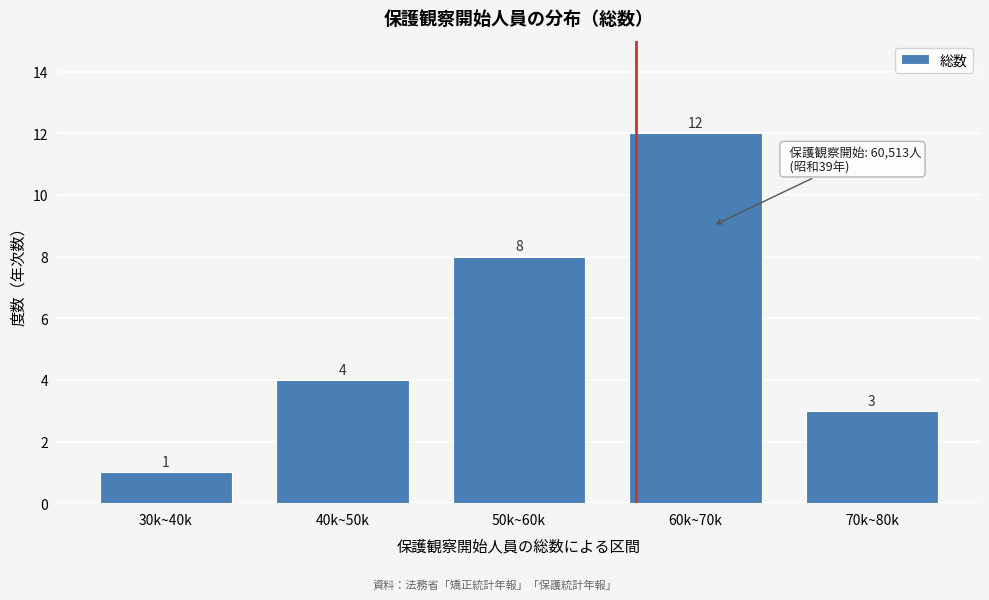

Reading left to right, what are all the values shown in this chart?

1	4	8	12	3